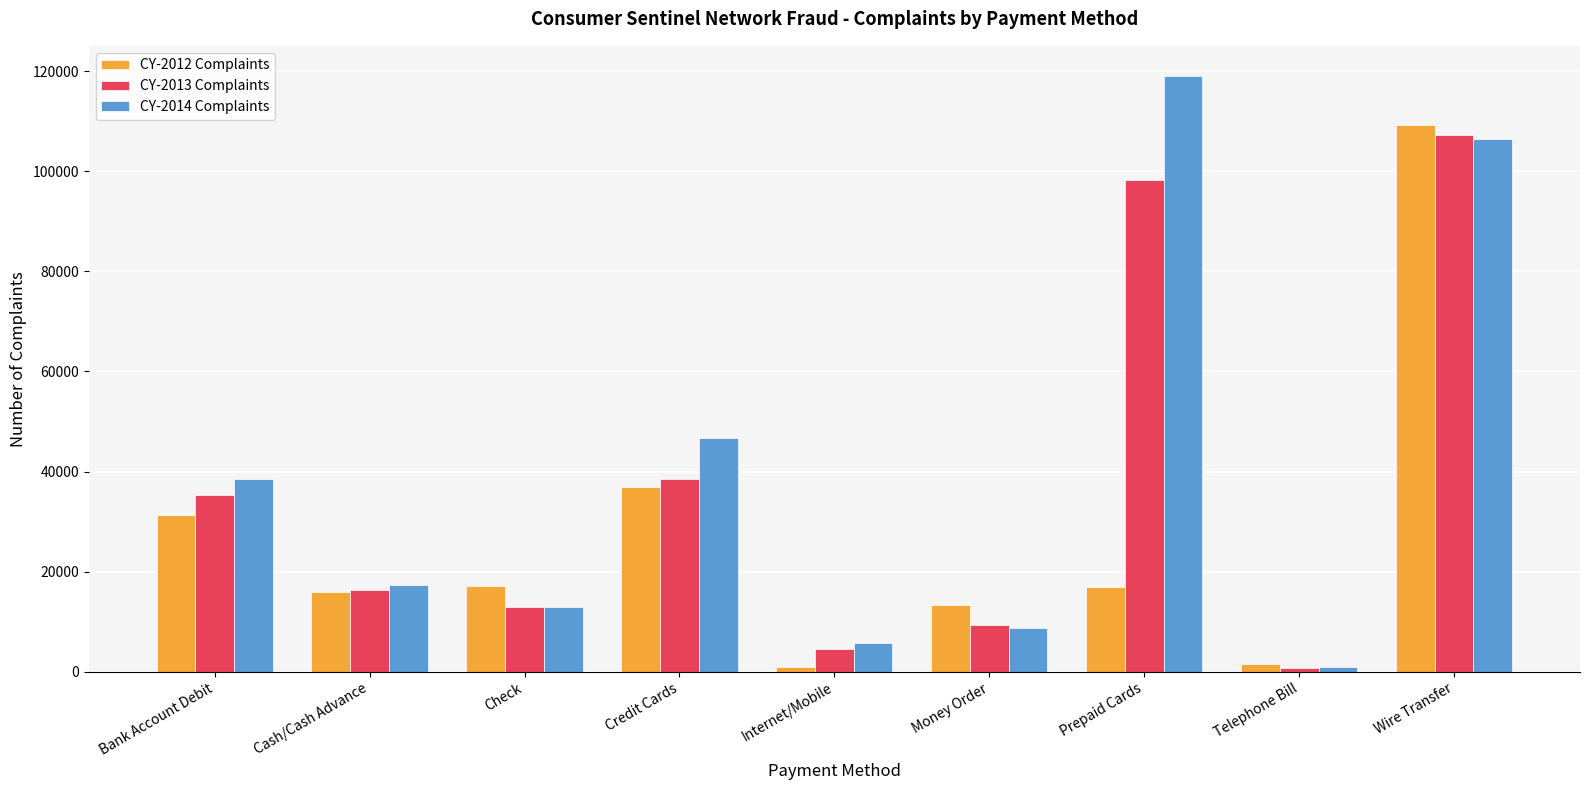

What is the sum of all CY-2013 Complaints values?

323069